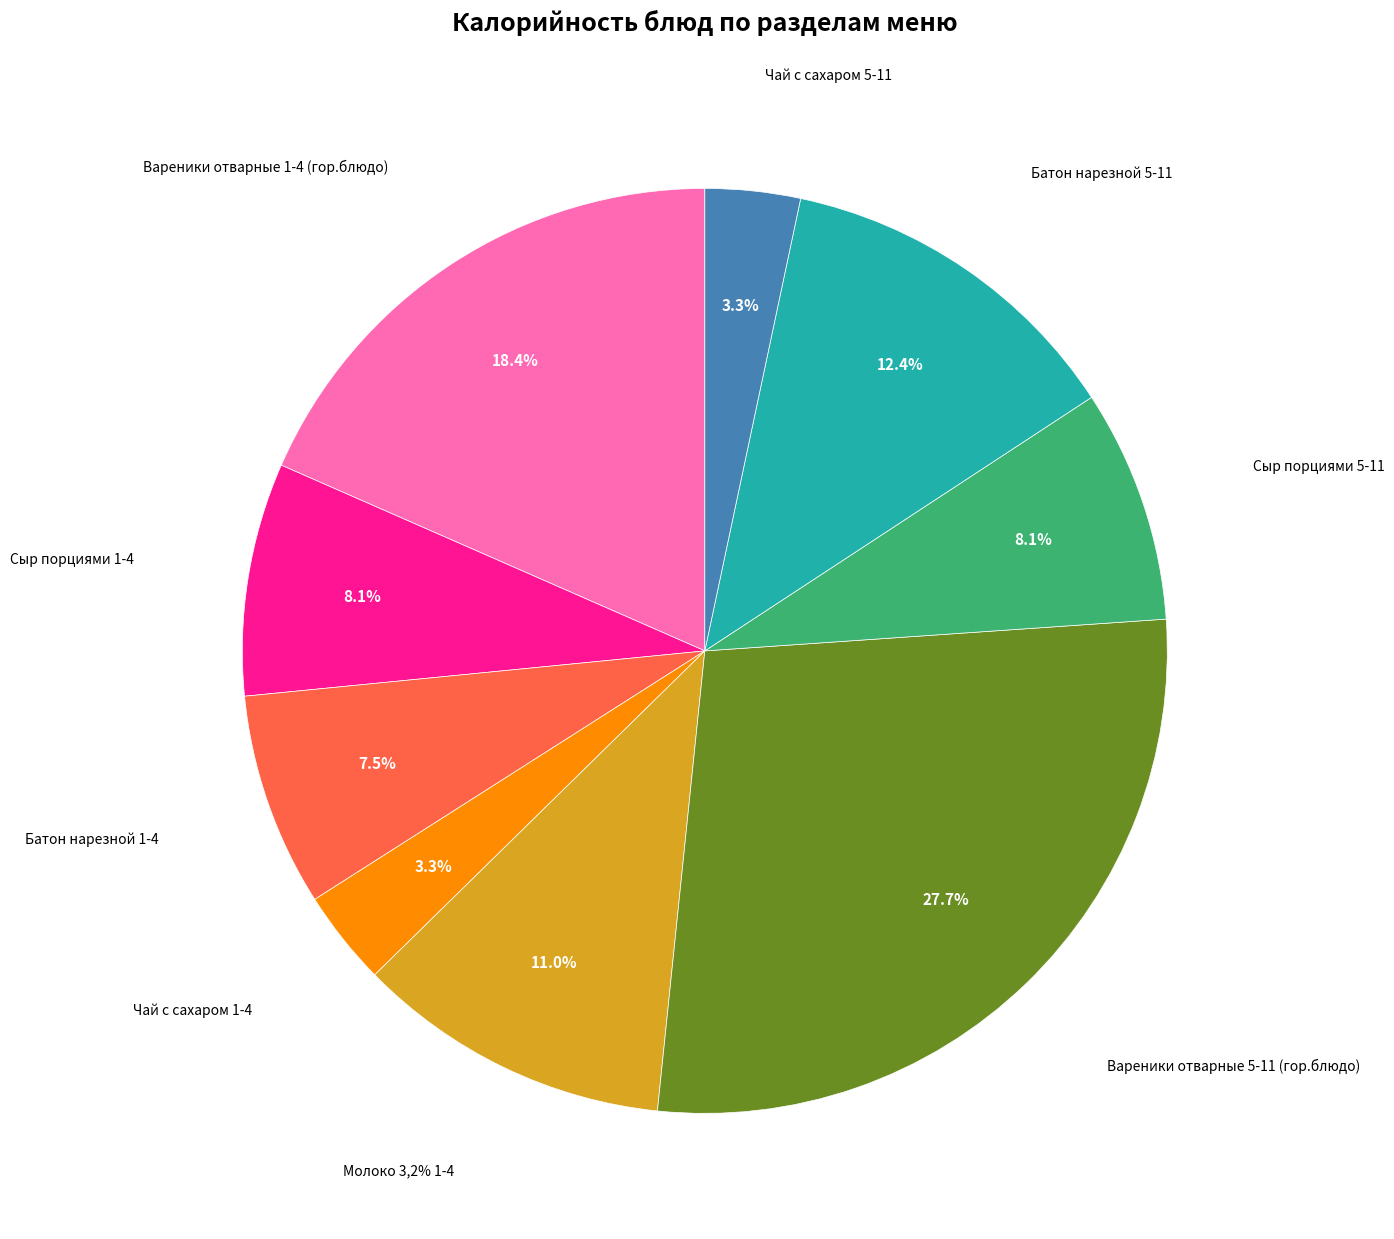

To the nearest percent, what is the combined percentage of Вареники отварные 5-11 (гор.блюдо) and Батон нарезной 5-11?

40%